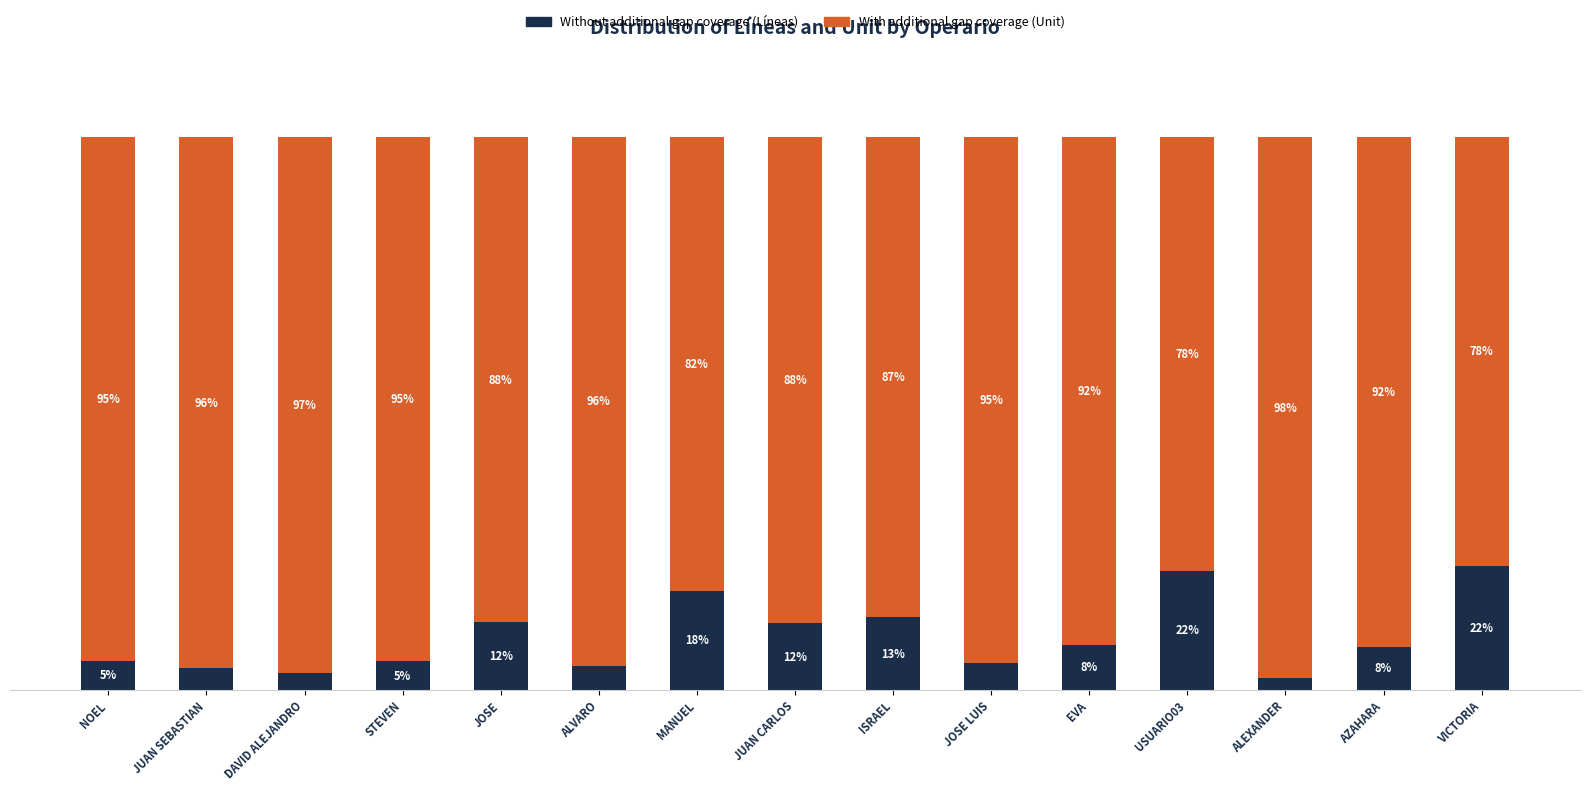

Are the bars grouped side by side (vs. stacked)?

No